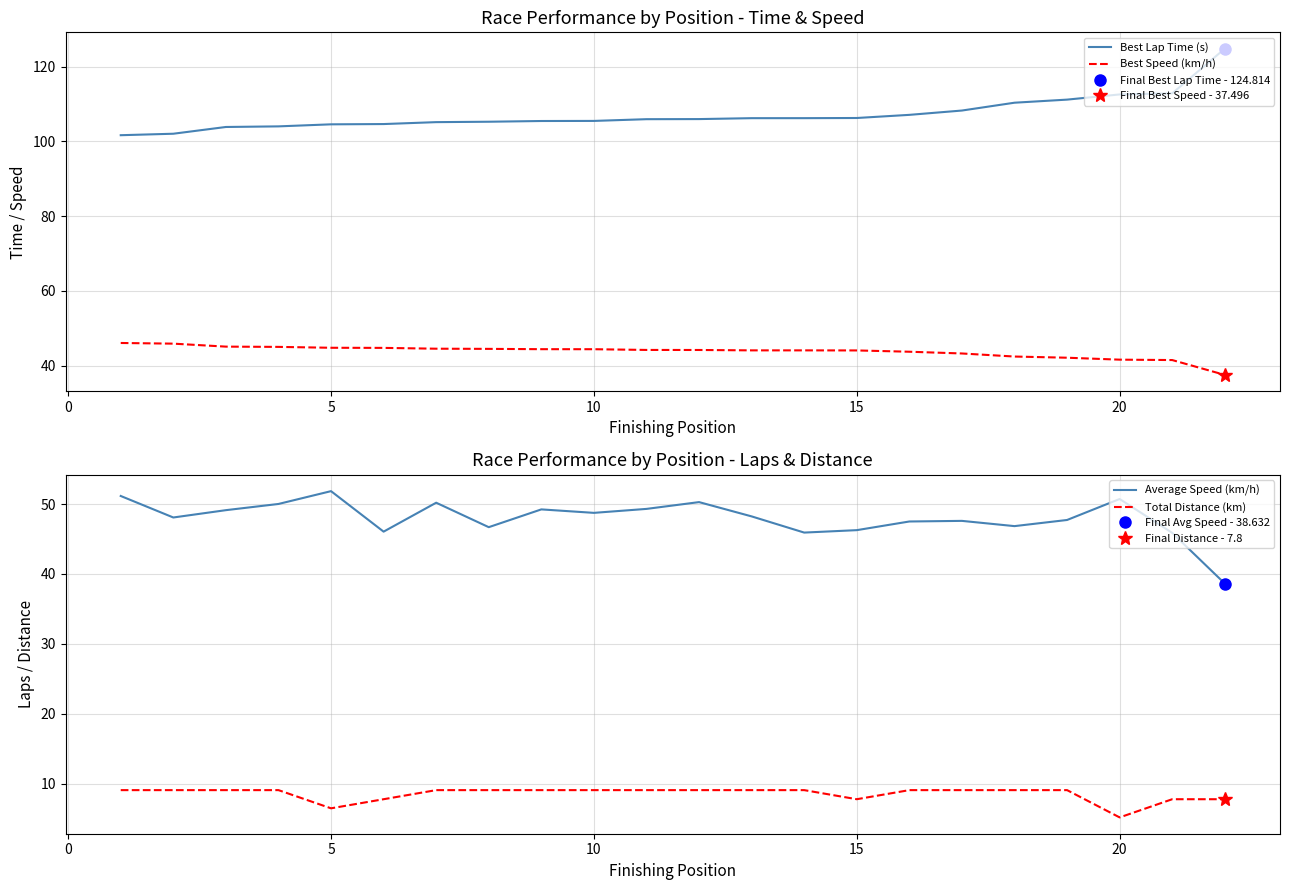

Which category has the lowest value in the Total Distance (km) series?

20